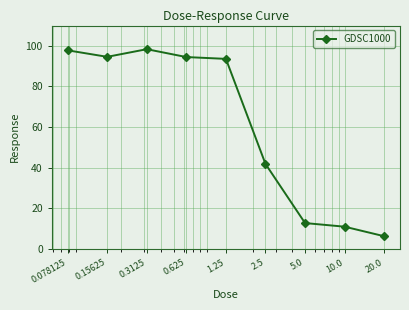

How many data points are above 93?

5